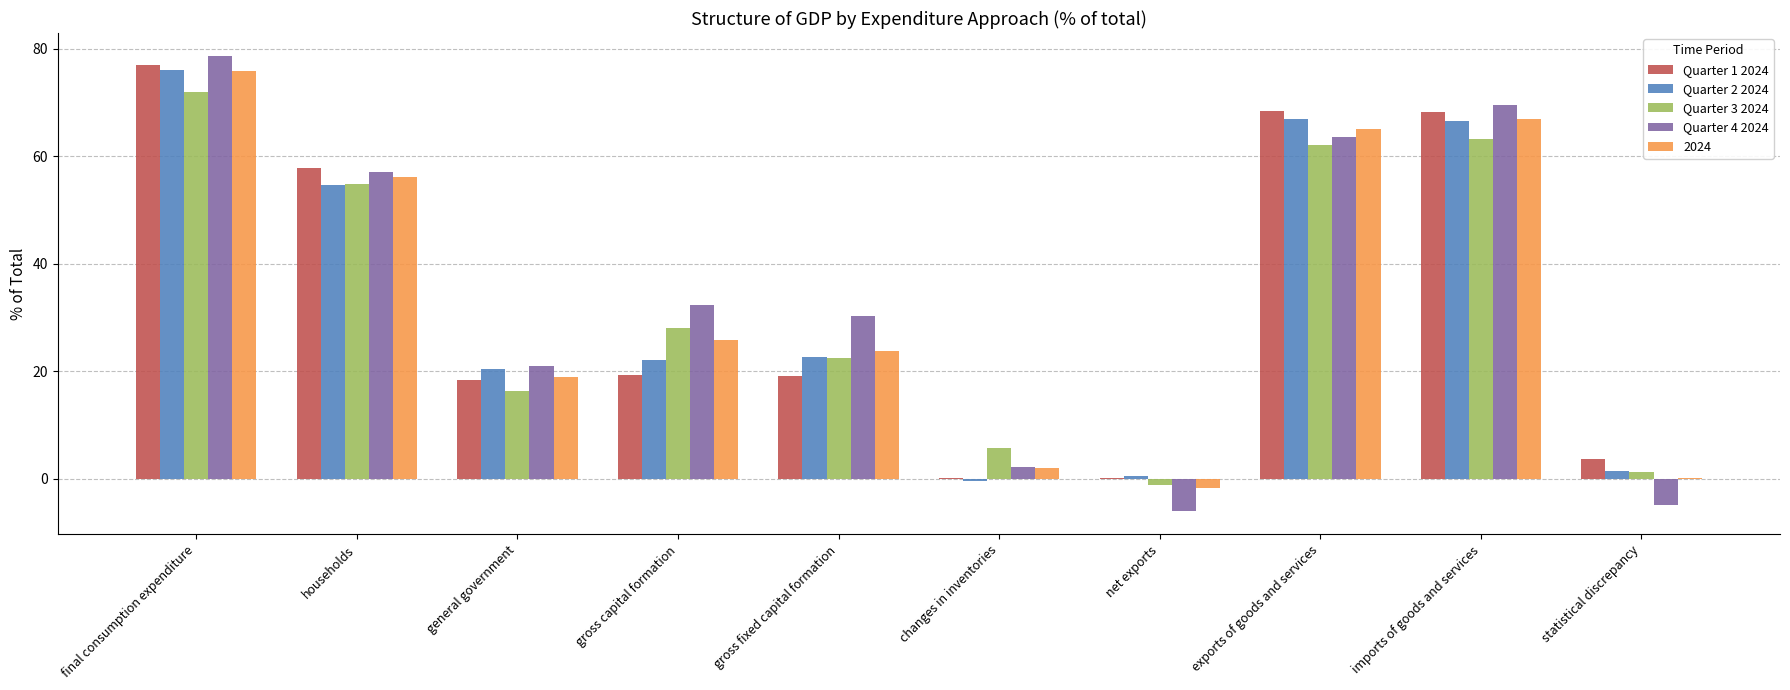

Is it true that 2024 equals 65.1 at exports of goods and services?

True